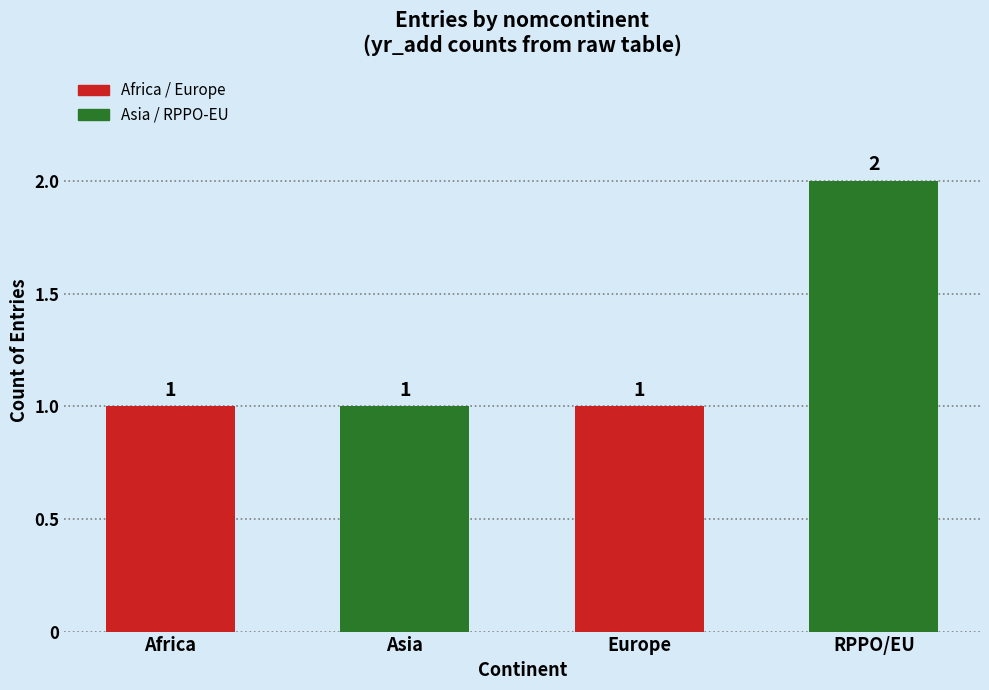

Which label corresponds to the largest value in the chart?

RPPO/EU